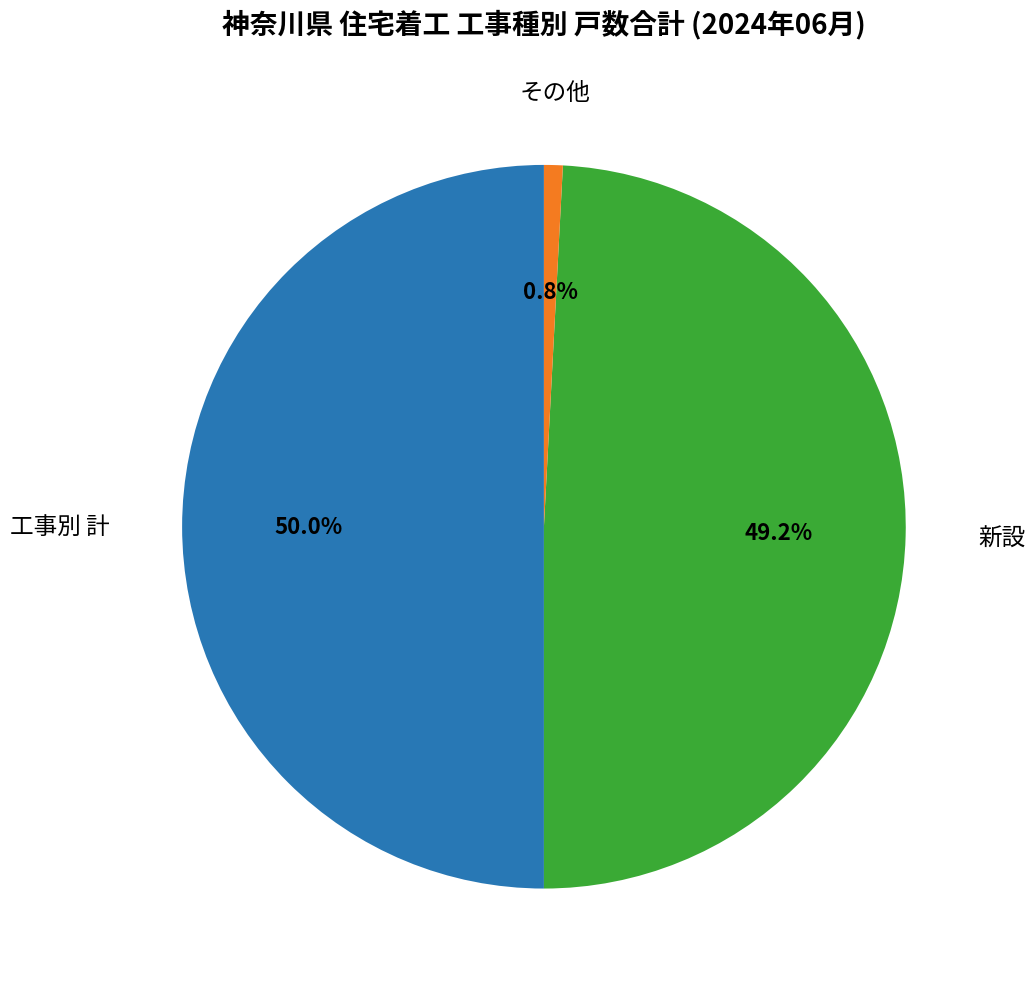

To the nearest percent, what is the difference between the largest and smallest slice percentages?

49%